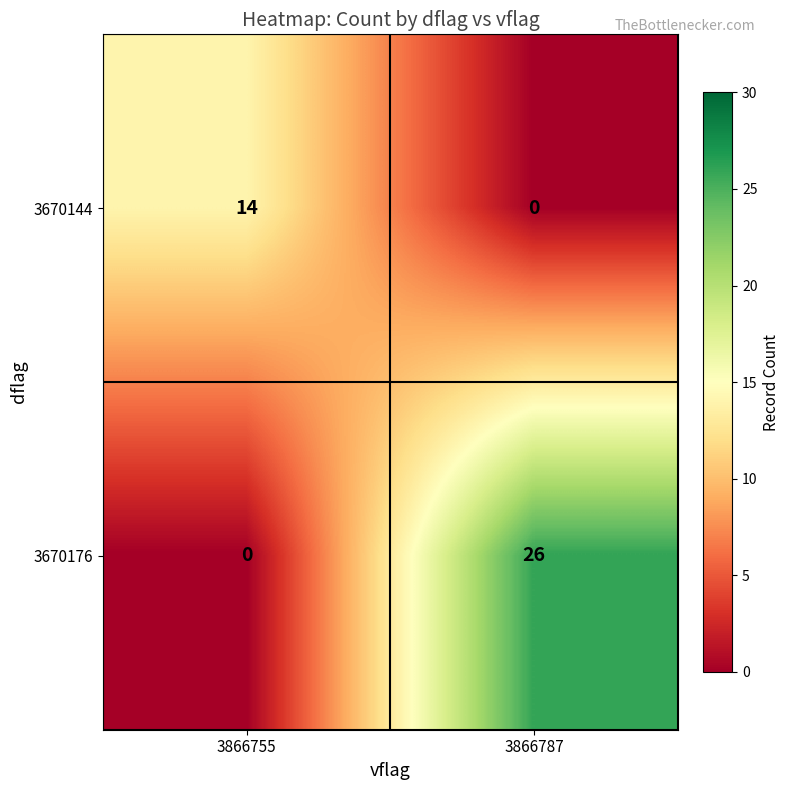

How many distinct data groups are displayed?

2